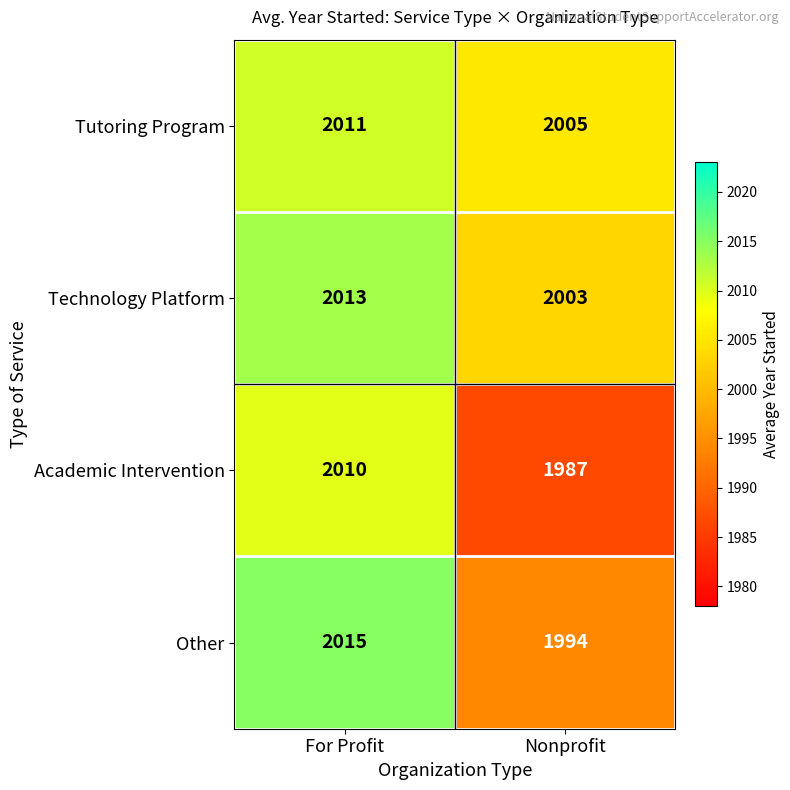

At which label is Other closest to 2004?

Nonprofit